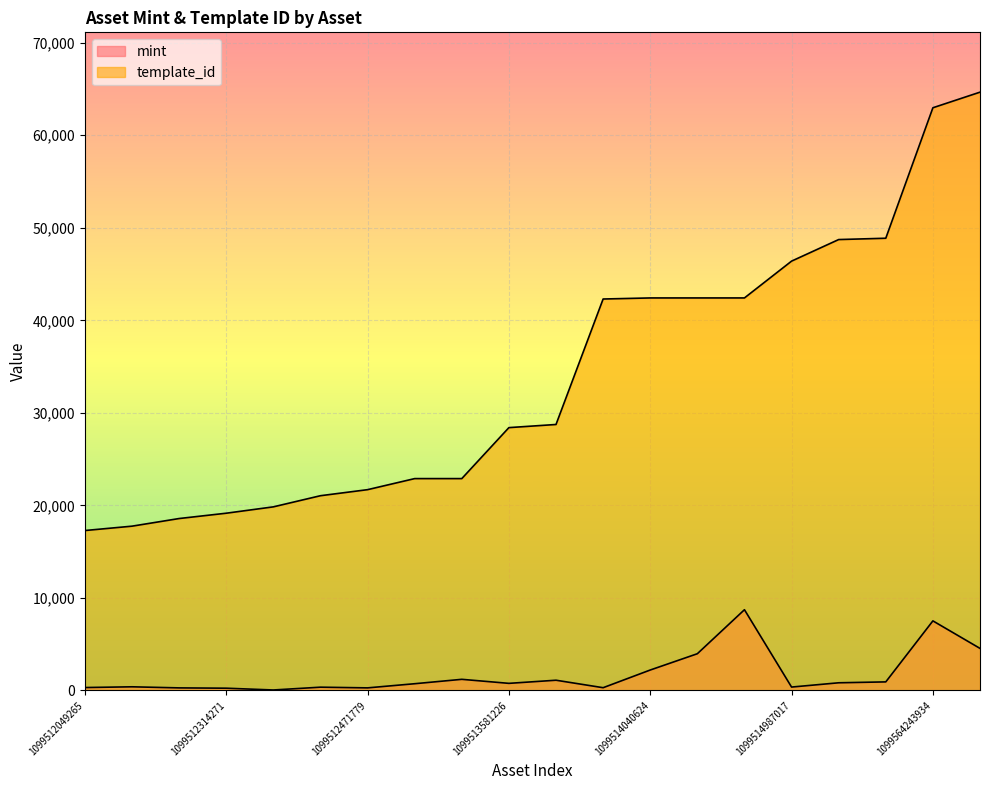

At 1099514987017, list the series in order from largest to smallest.

template_id, mint